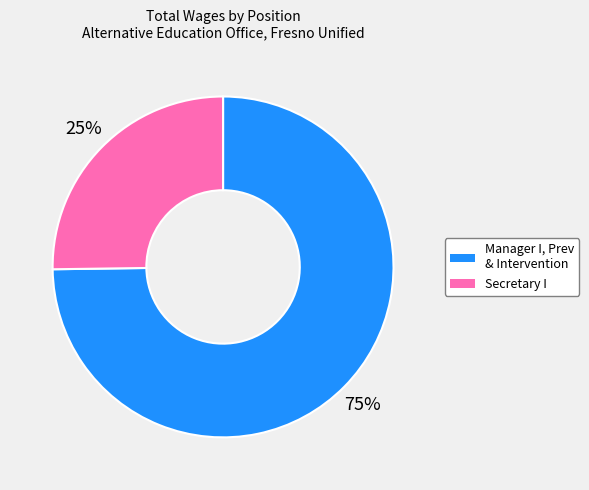

The Secretary I slice represents 35% of the pie. True or false?

False